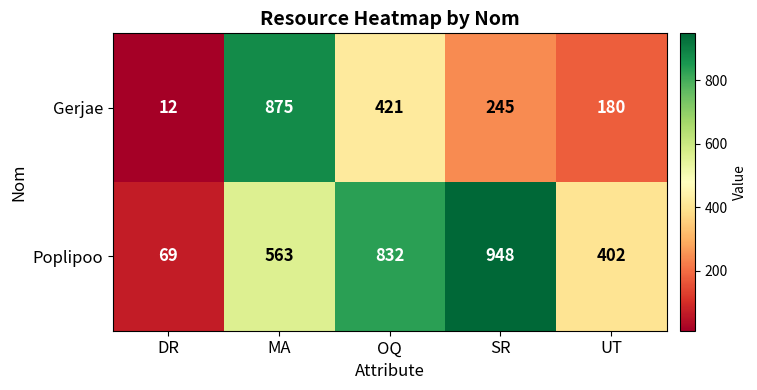

What is the difference between the maximum and minimum values in the Poplipoo series?

879